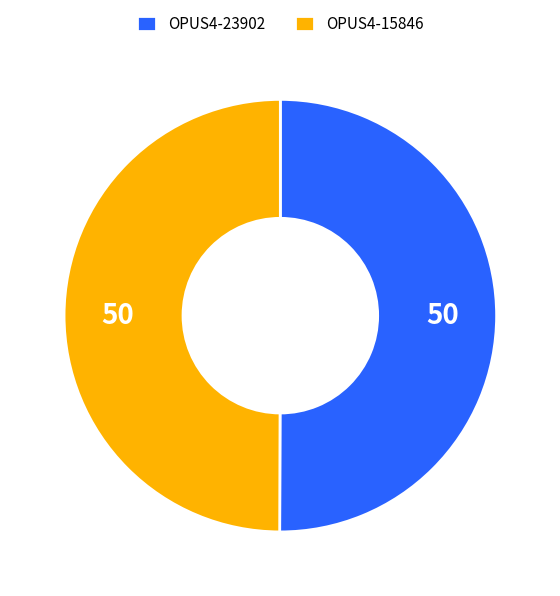

Is it true that OPUS4-15846 is 55% of the pie?

False